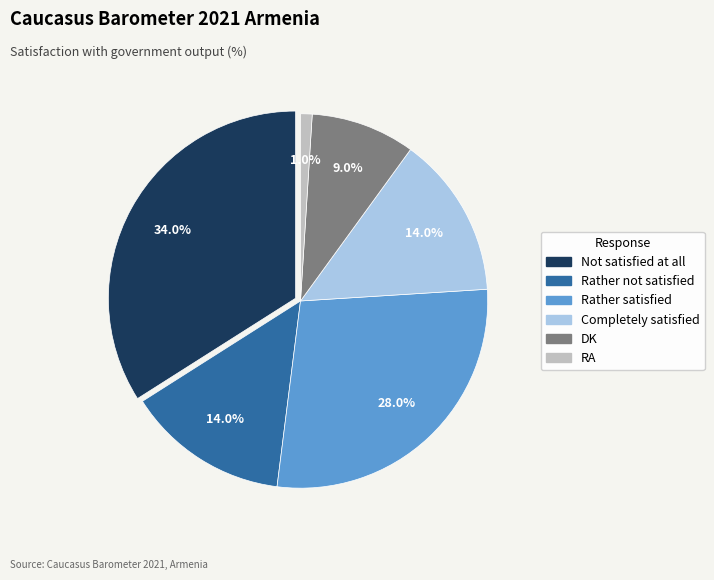

Rank the categories by value from highest to lowest.

Not satisfied at all, Rather satisfied, Rather not satisfied, Completely satisfied, DK, RA